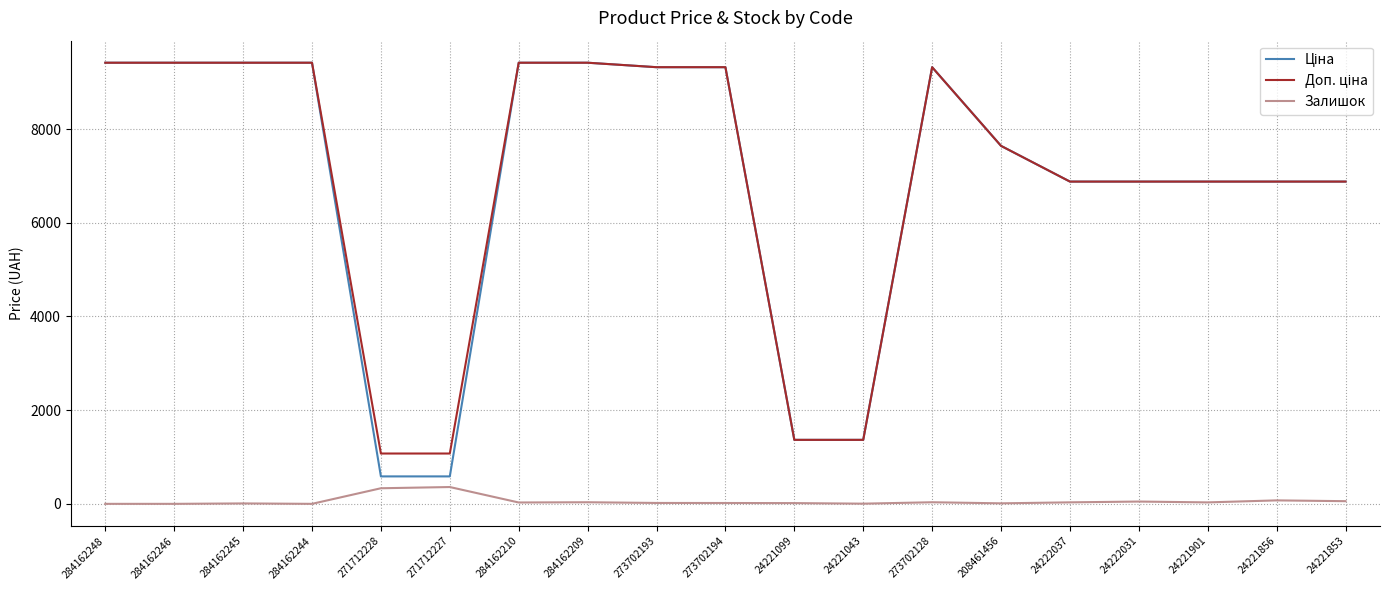

The Залишок series shows 333.0 at 271712228. True or false?

True